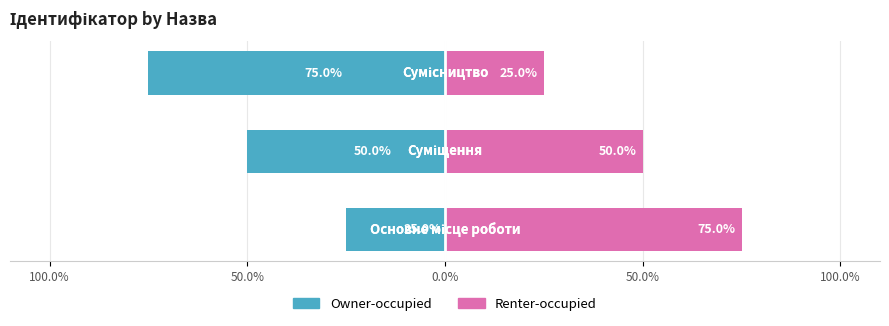

How many series are shown in this chart?

2